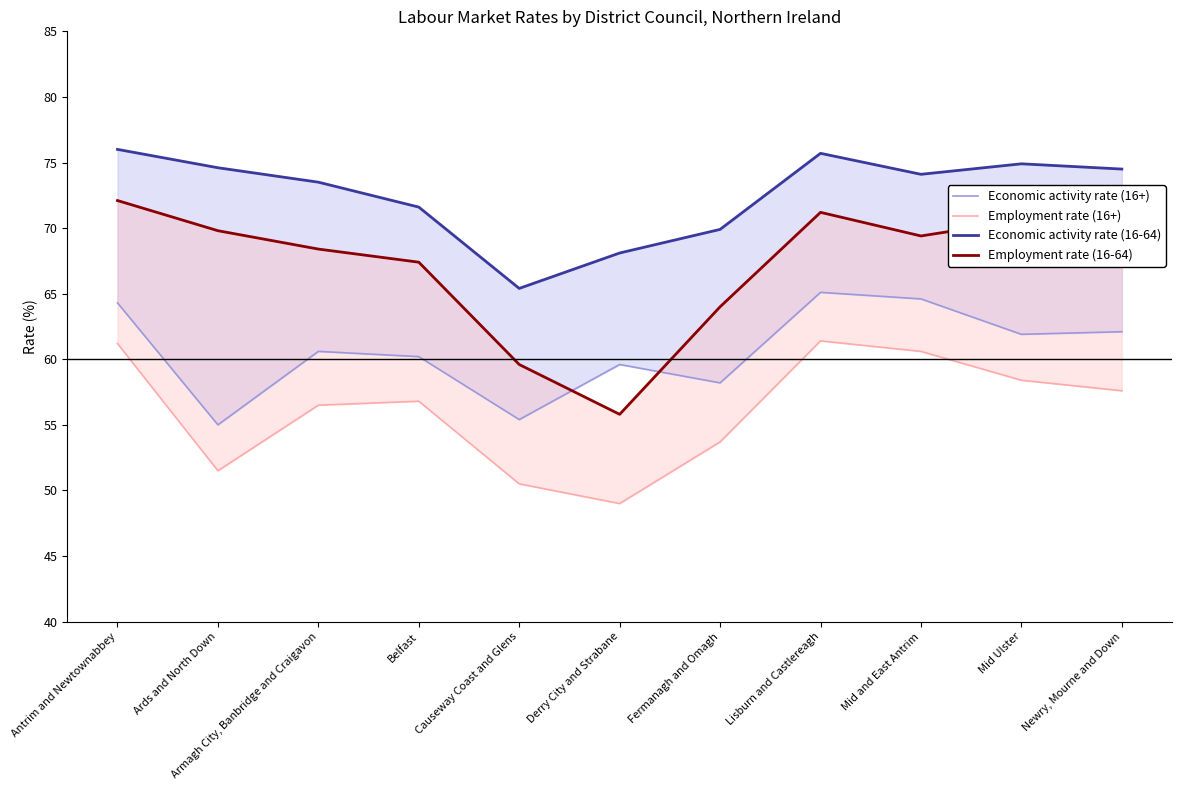

Where is Employment rate (16+) nearest to the value 55?

Fermanagh and Omagh